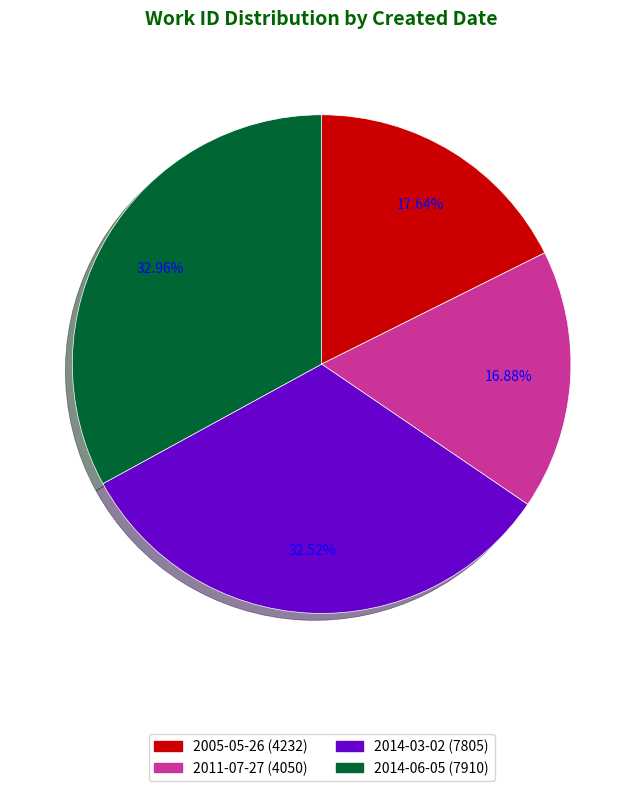

Between 2014-03-02 (7805) and 2005-05-26 (4232), which is larger?

2014-03-02 (7805)